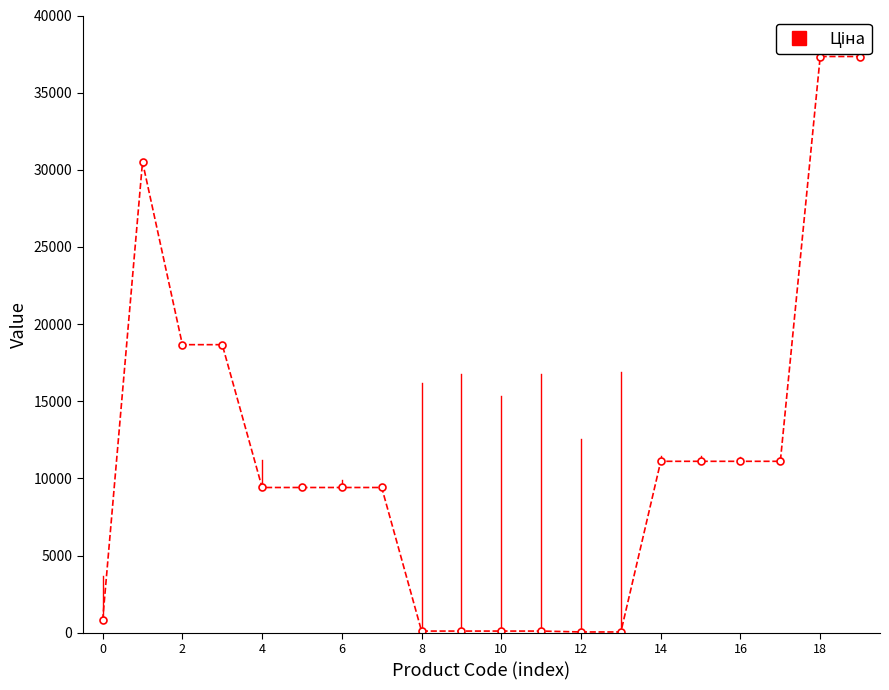

What is the sum of all values?

226042.9